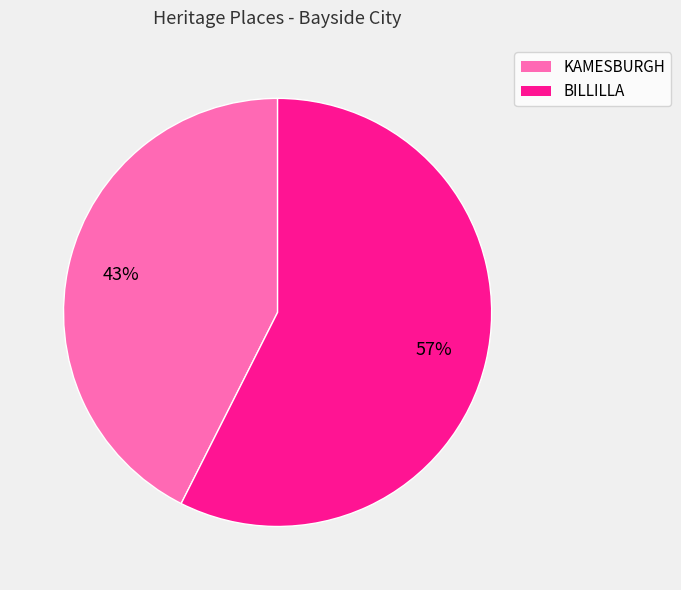

Which category has the biggest portion of the pie?

BILLILLA